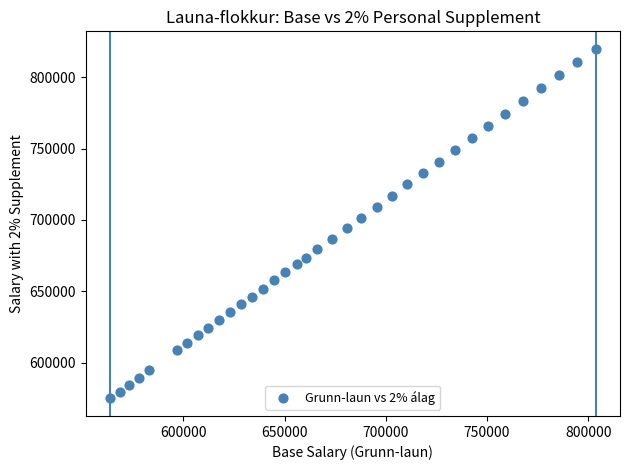

What is the range of X values (max minus min)?

239945